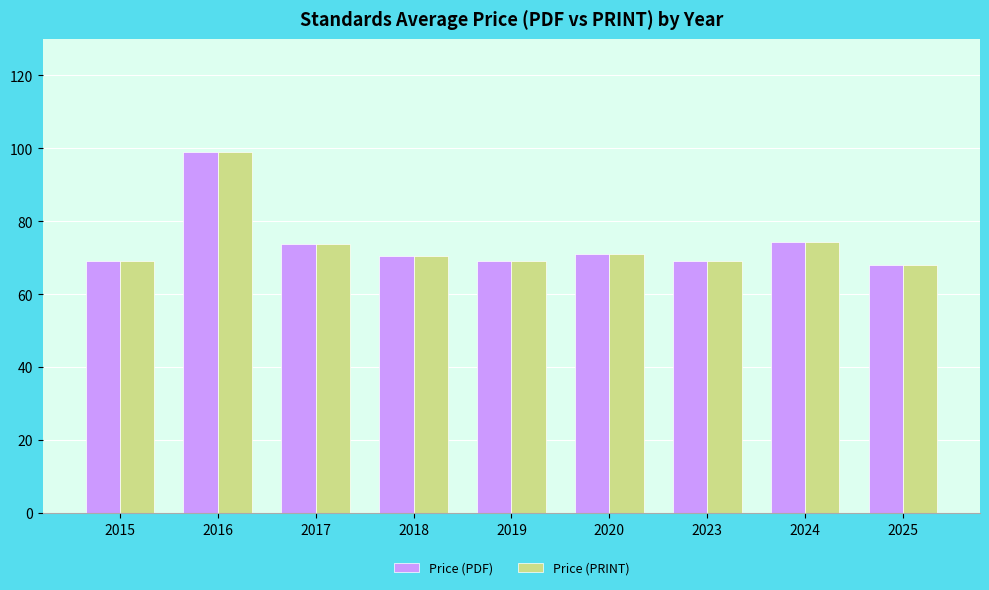

How many series are shown in this chart?

2